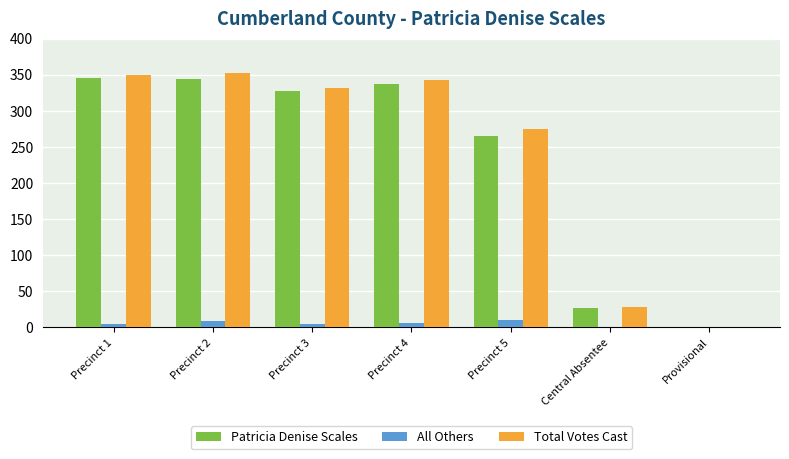

How many groups of bars are there?

7